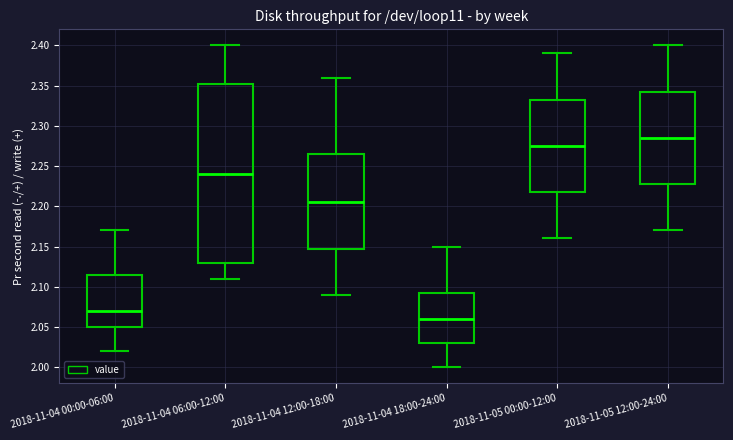

Reading left to right, read every box against the y-axis: the position of its median line, the range the box covers, and the ends of its whiskers. The values are not printed on the chart, so give them approximately, as read against the axis.

2018-11-04 00:00-06:00: median 2.070, box 2.050 to 2.115, whiskers 2.020 to 2.170
2018-11-04 06:00-12:00: median 2.240, box 2.130 to 2.355, whiskers 2.110 to 2.400
2018-11-04 12:00-18:00: median 2.205, box 2.150 to 2.265, whiskers 2.090 to 2.360
2018-11-04 18:00-24:00: median 2.060, box 2.030 to 2.095, whiskers 2.000 to 2.150
2018-11-05 00:00-12:00: median 2.275, box 2.220 to 2.335, whiskers 2.160 to 2.390
2018-11-05 12:00-24:00: median 2.285, box 2.230 to 2.345, whiskers 2.170 to 2.400